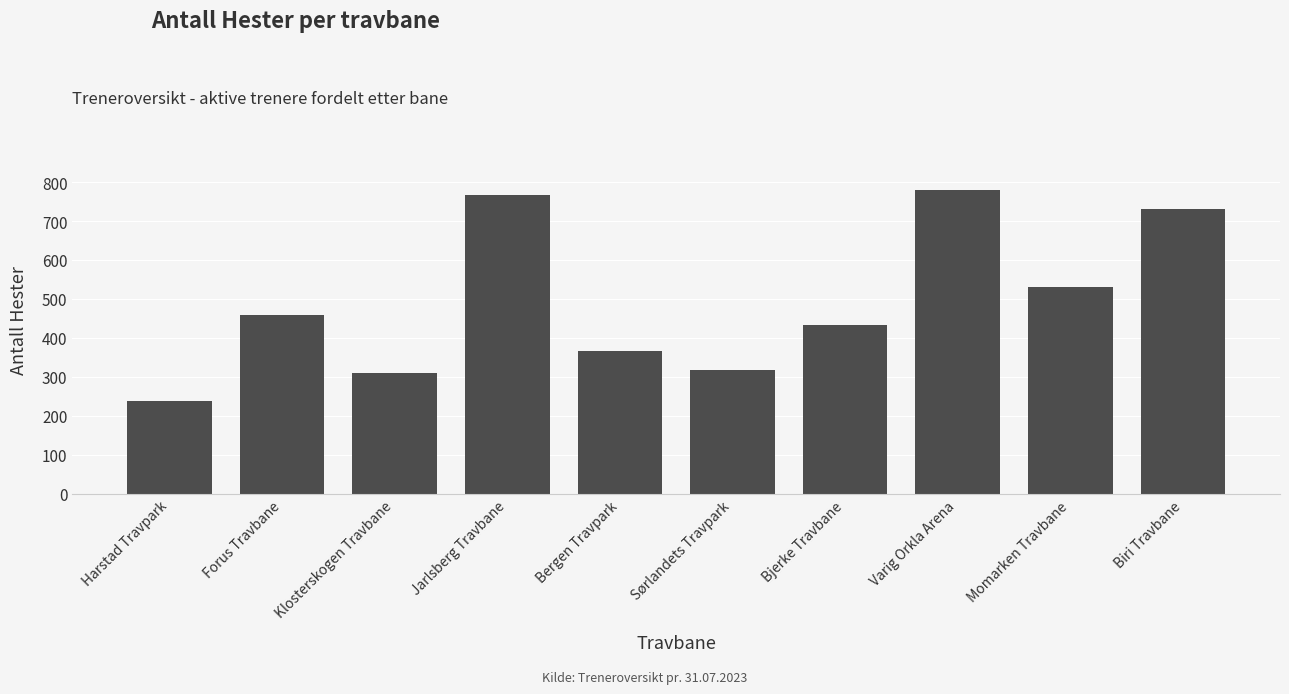

What is the sum of the values at Varig Orkla Arena and Jarlsberg Travbane?

1547